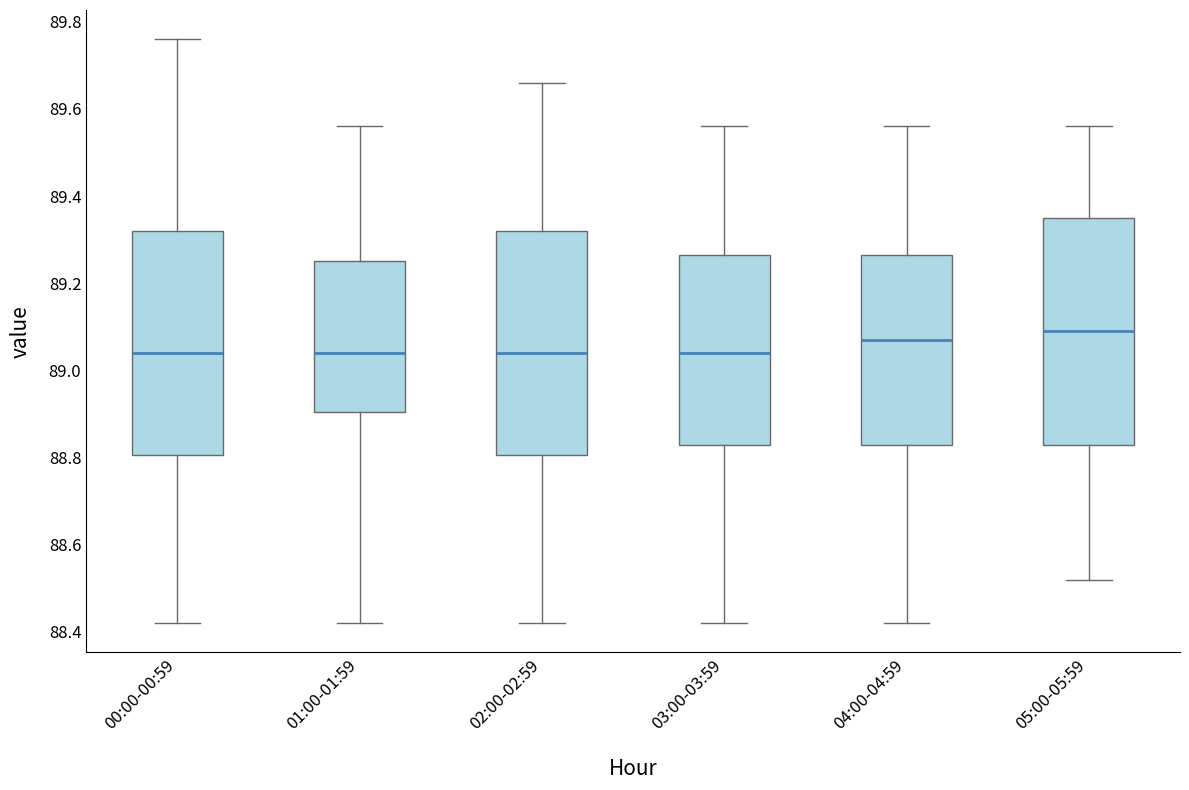

Where does the lower whisker of the box for 01:00-01:59 end on the y-axis? The values are not printed on the chart, so give them approximately, as read against the axis.

88.42